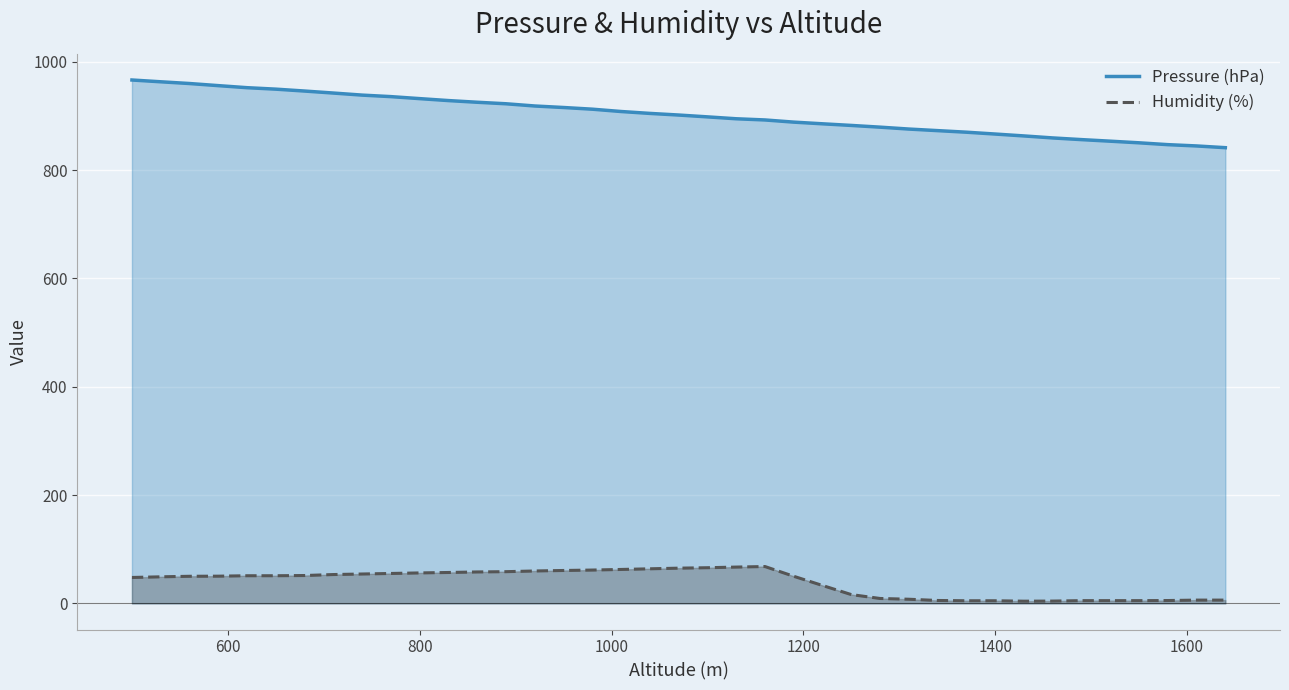

What is the difference between the maximum and minimum values in the Pressure (hPa) series?

125.0